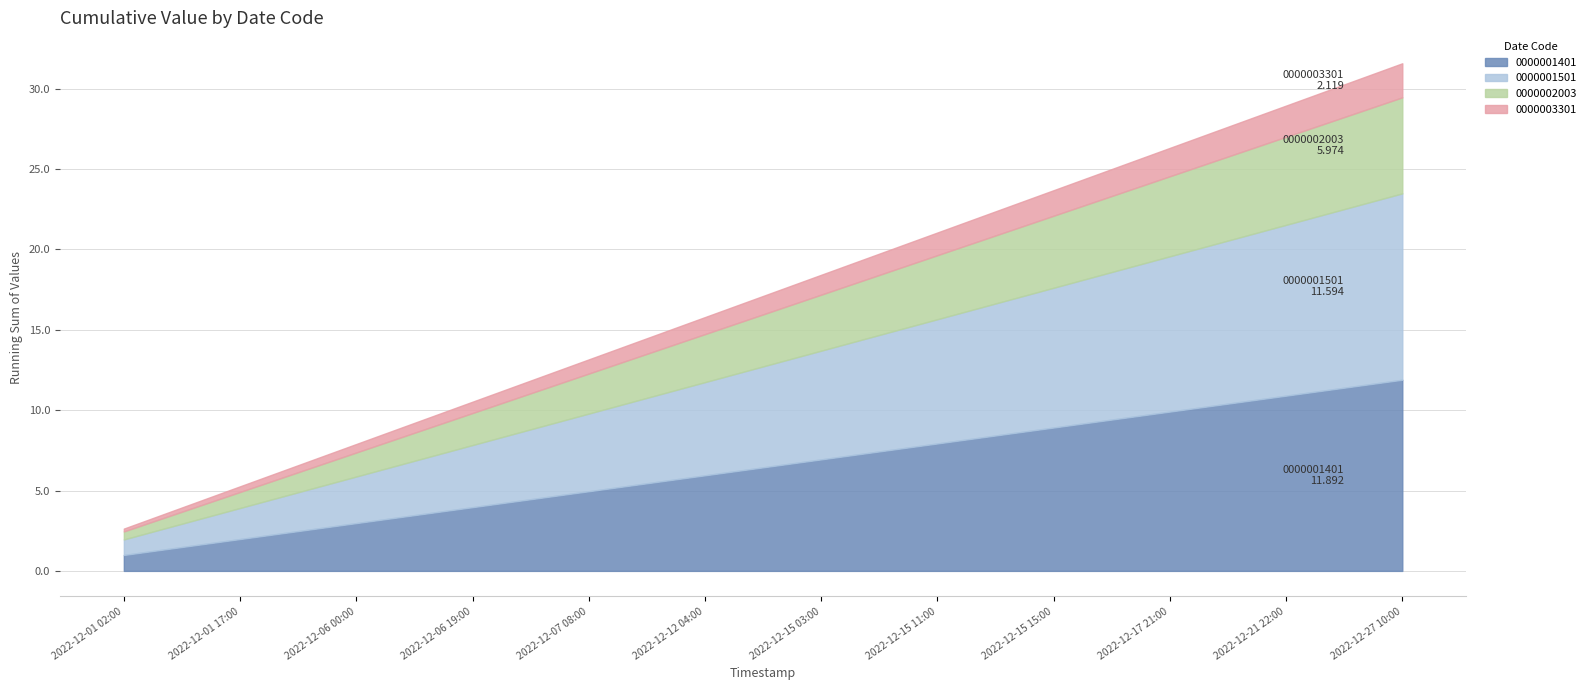

Which series has the largest range (max minus min)?

0000001401